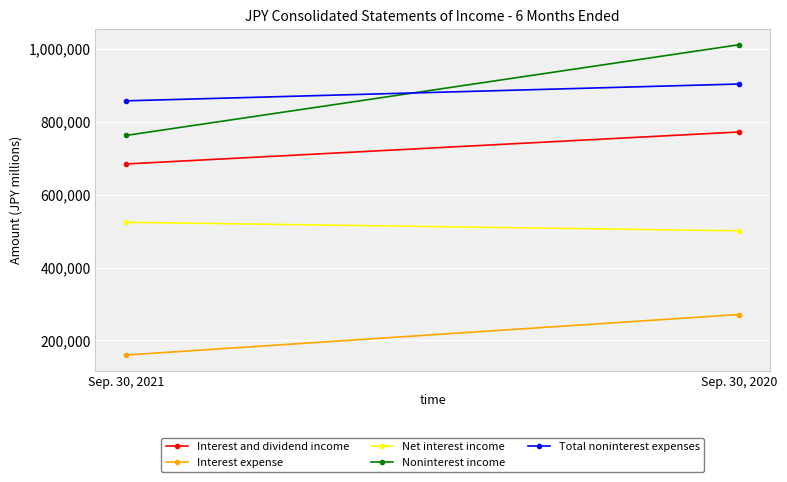

Read the Noninterest income value at Sep. 30, 2021, to the nearest 100.

762400